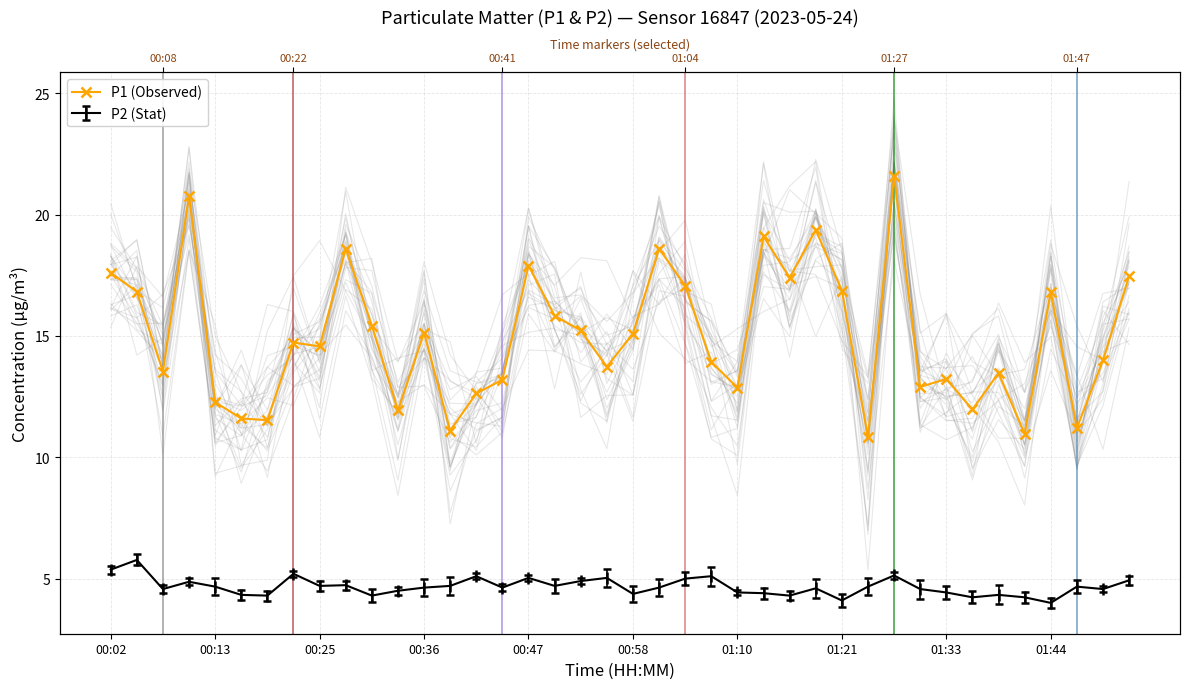

What is the sum of the values at 01:10 and 19?

25.3